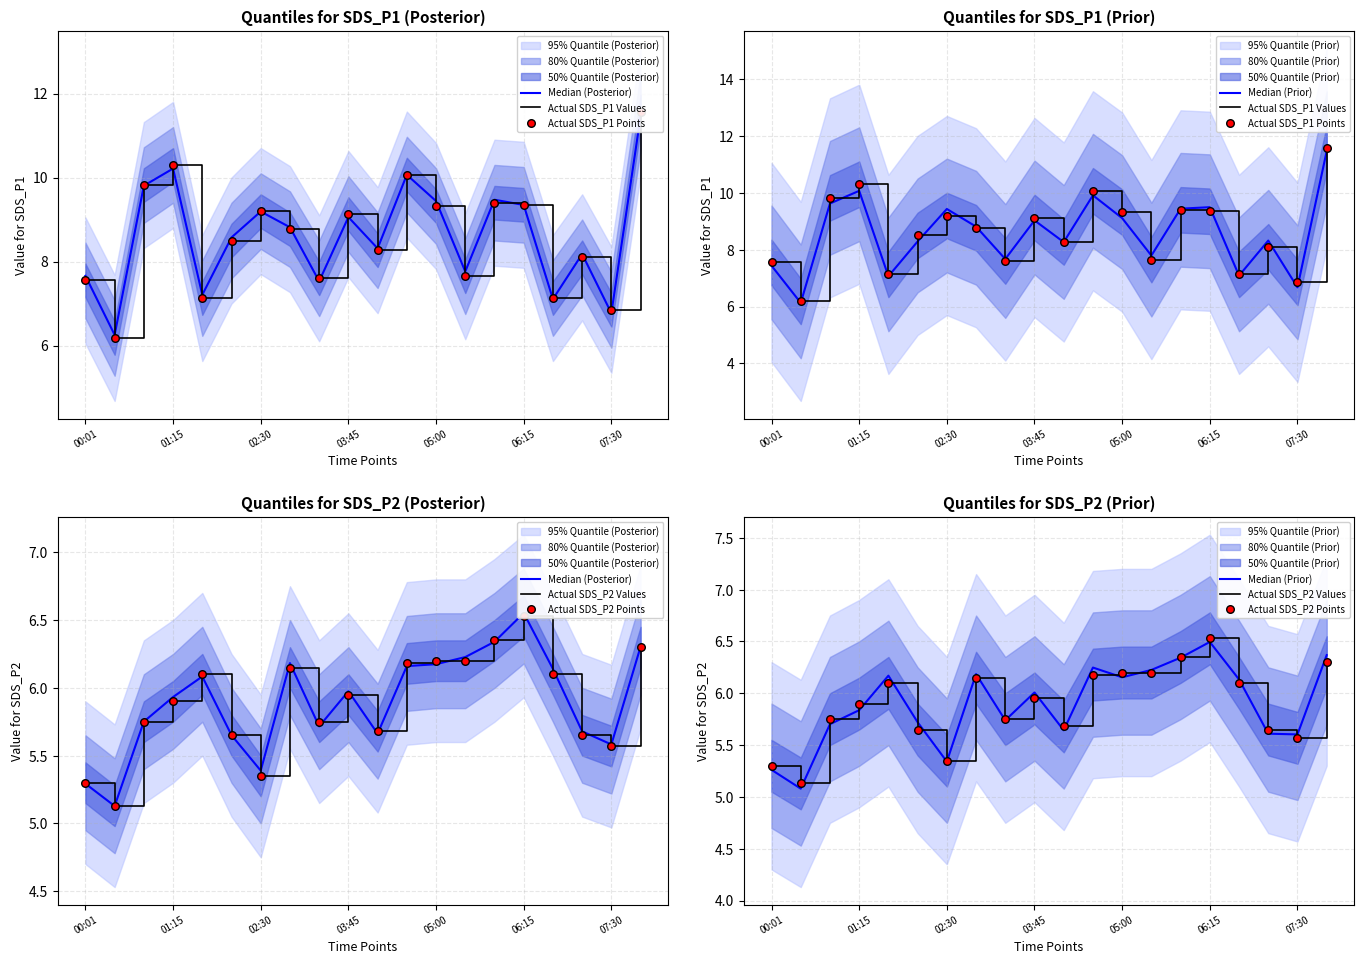

Which series contains the highest Y value?

Actual SDS_P1 Values